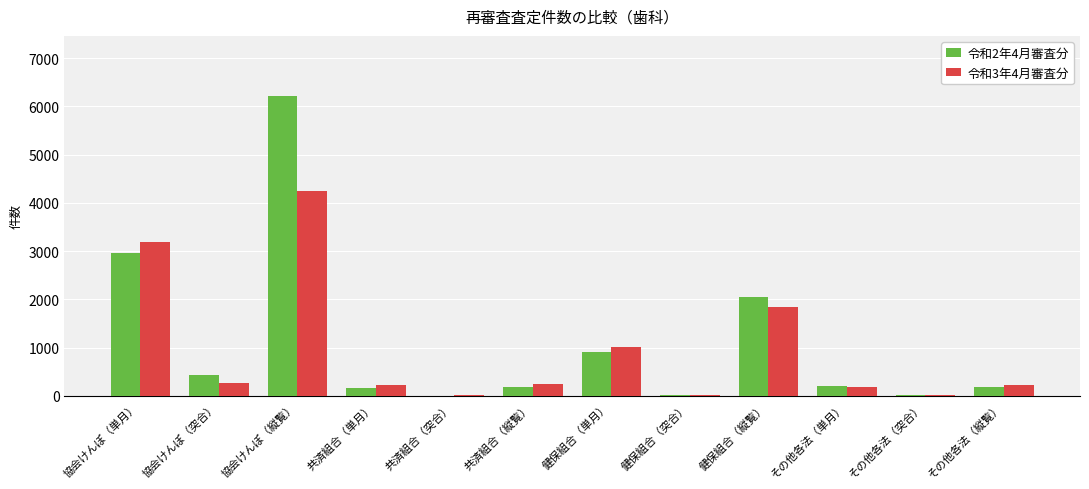

What is the sum of the 令和3年4月審査分 values at 共済組合（単月） and その他各法（縦覧）?

463